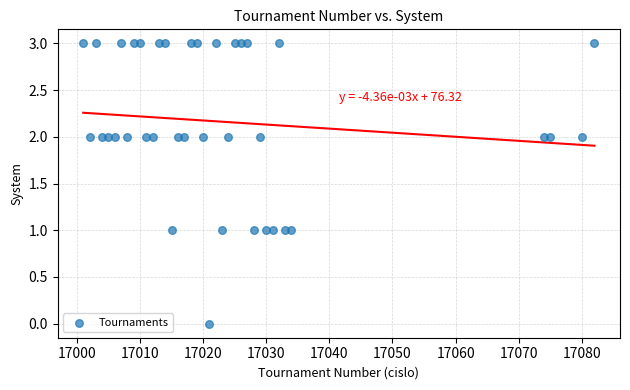

What is the range of X values (max minus min)?

81